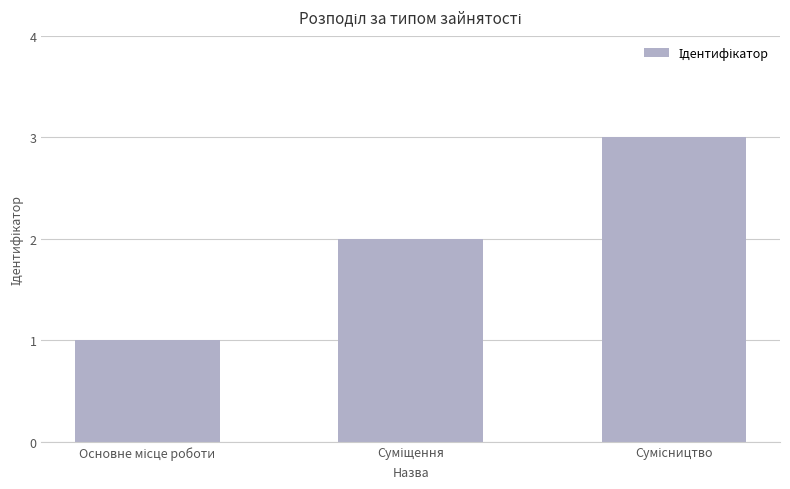

What is the maximum value shown in the chart?

3